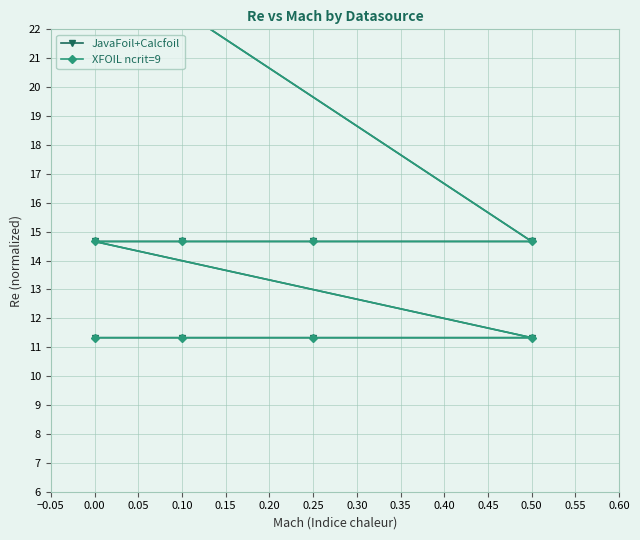

Rank the series at 0.50 from lowest to highest value.

JavaFoil+Calcfoil, XFOIL ncrit=9